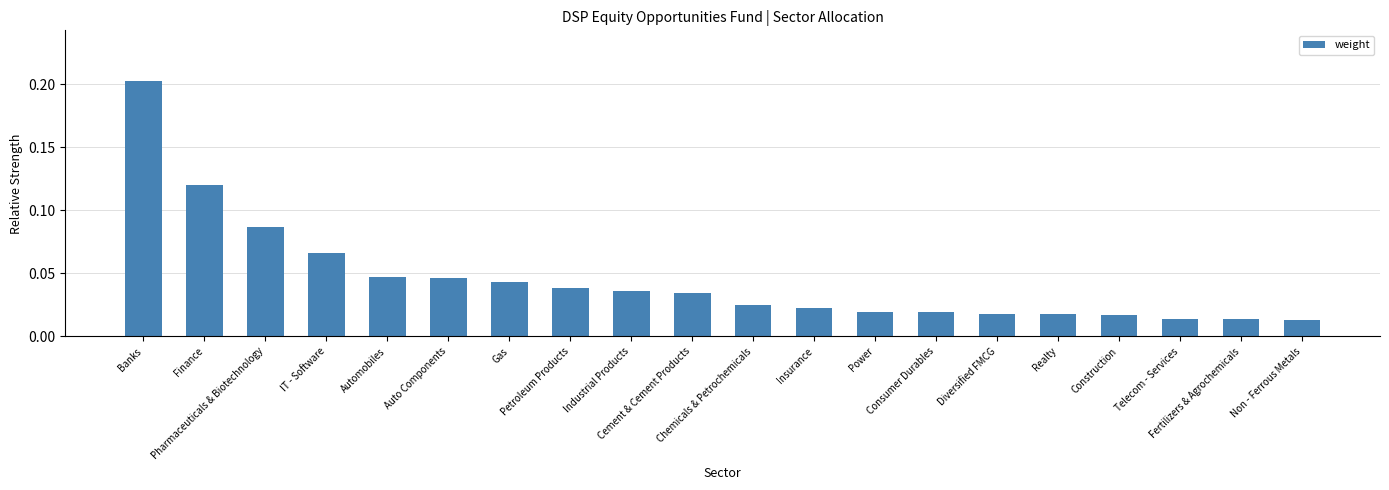

What is the sum of all values?

0.9